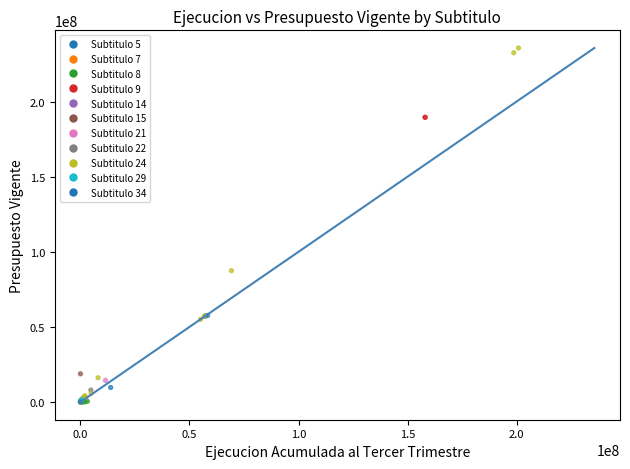

What Y value in the scatter plot is closest to 117835959?

87455996